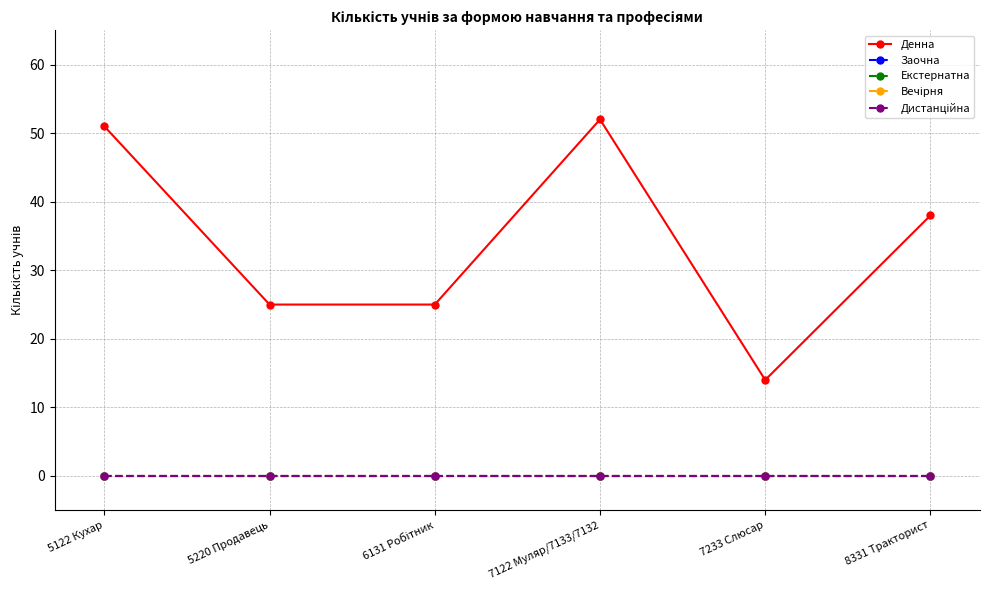

Reading left to right, extract all data points from this chart.

Денна: 51	25	25	52	14	38
Заочна: 0	0	0	0	0	0
Екстернатна: 0	0	0	0	0	0
Вечірня: 0	0	0	0	0	0
Дистанційна: 0	0	0	0	0	0